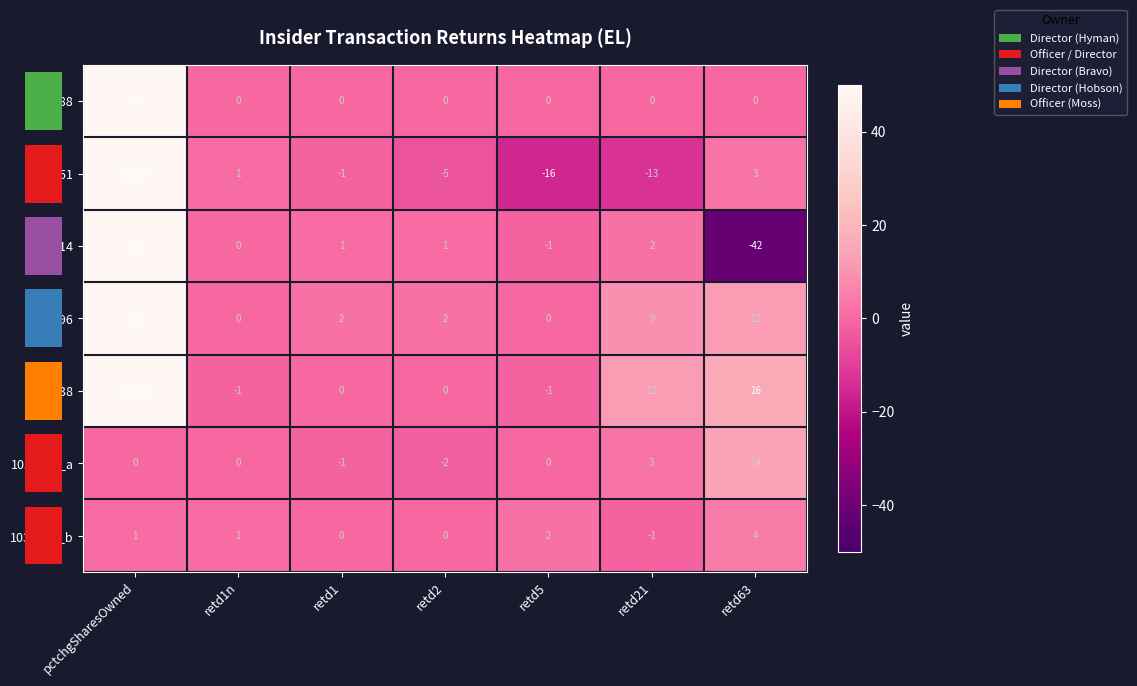

The value of 1204538 at retd5 is -1. True or false?

True